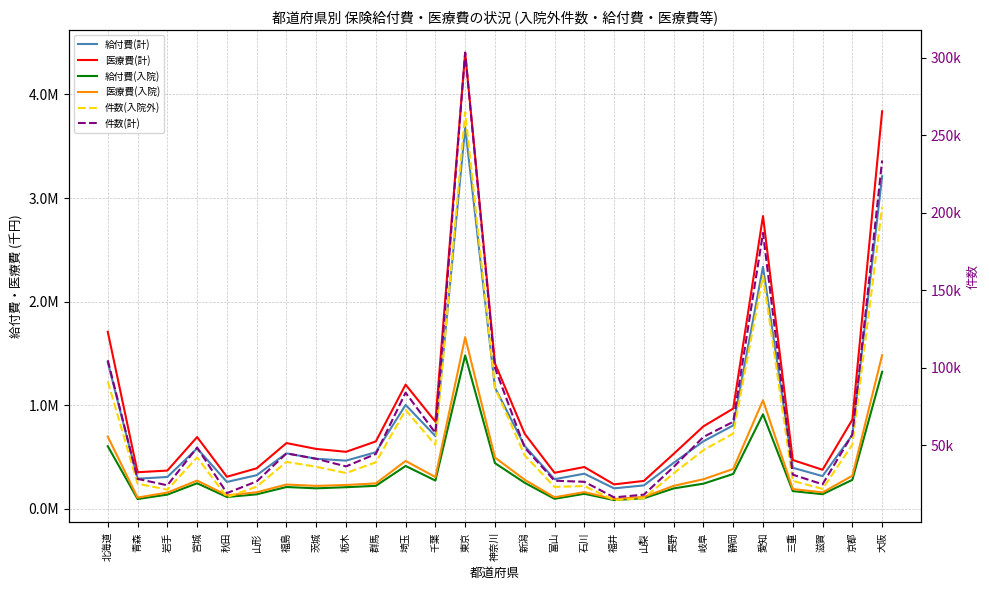

Which has a higher value, 新潟 or 東京?

東京